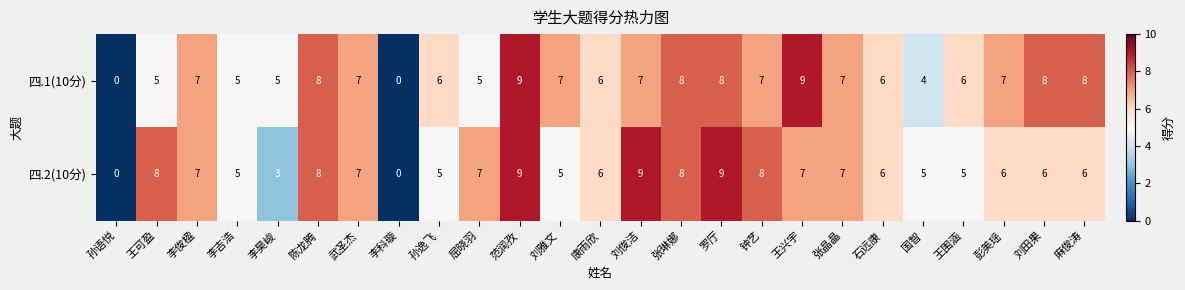

Between 孙语悦 and 李昊峻, which series saw the biggest shift?

四.1(10分)